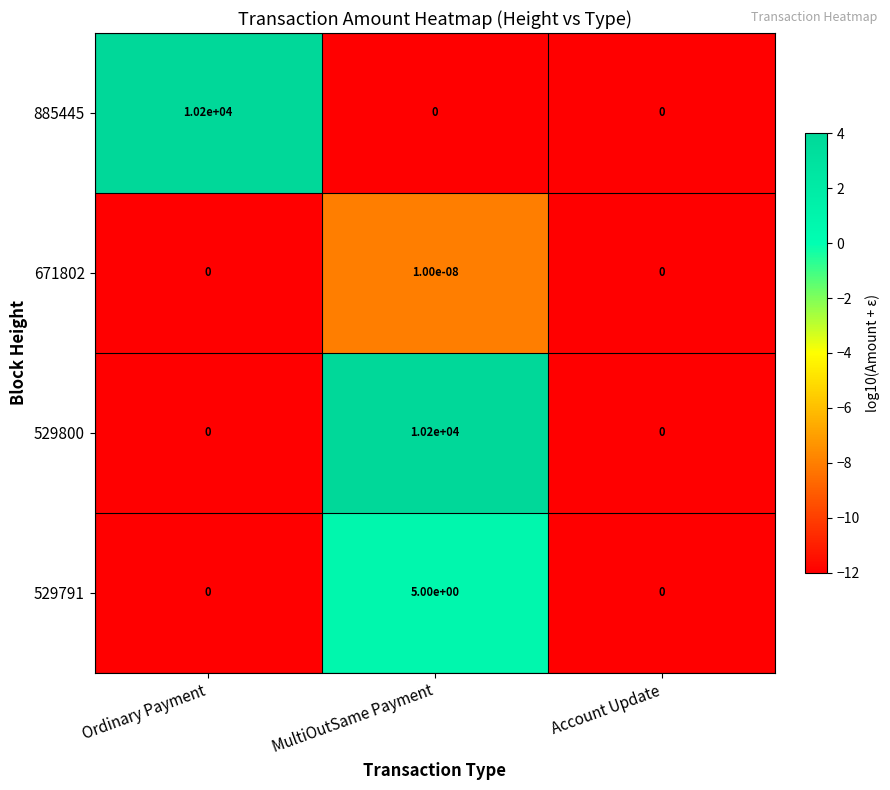

How many 885445 values are between 0 and 10200?

3